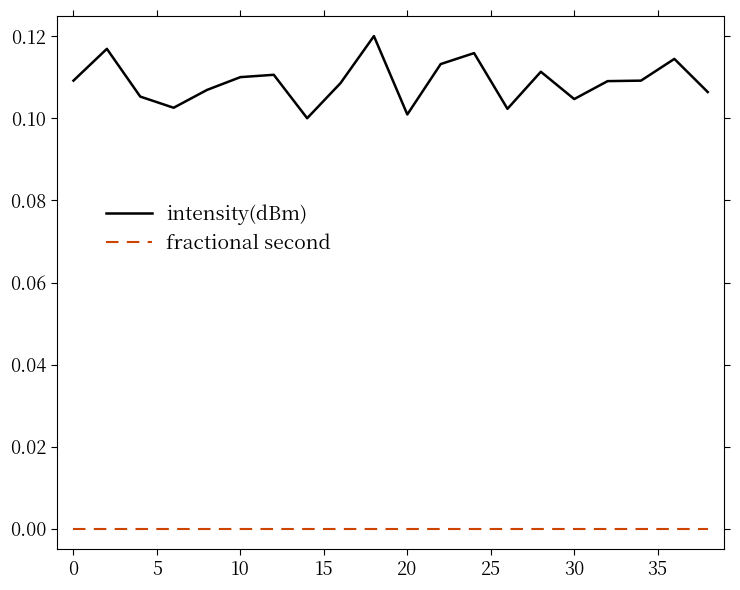

True or false: intensity(dBm) and fractional second intersect in this chart.

False